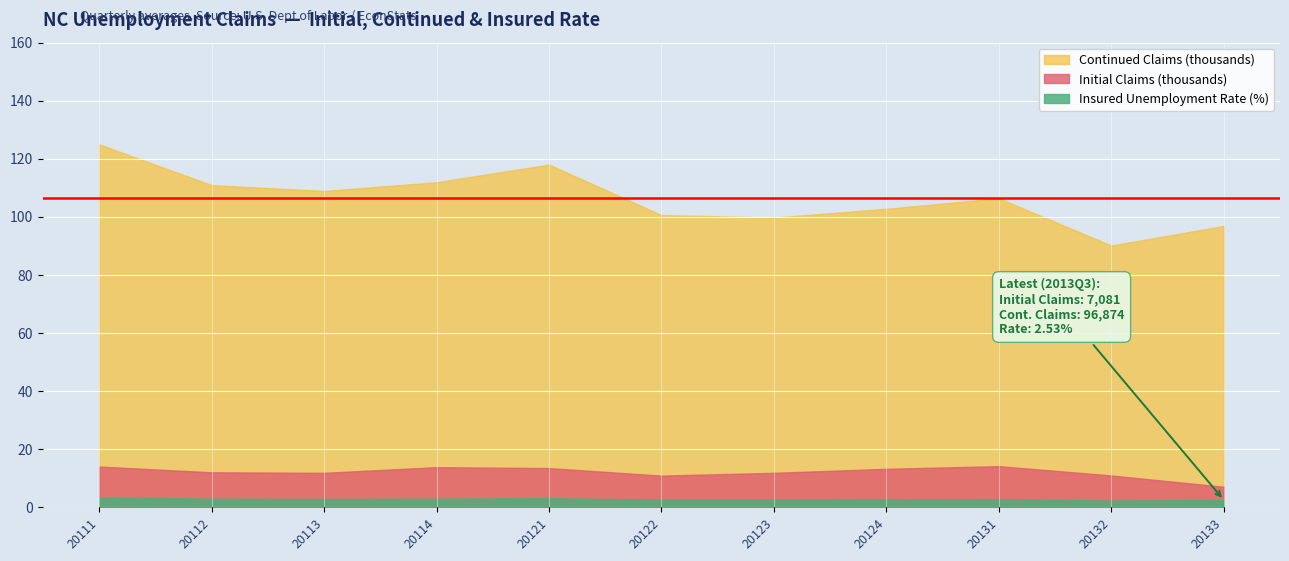

True or false: Initial Claims has a value of 14180.0 at 20131.

True